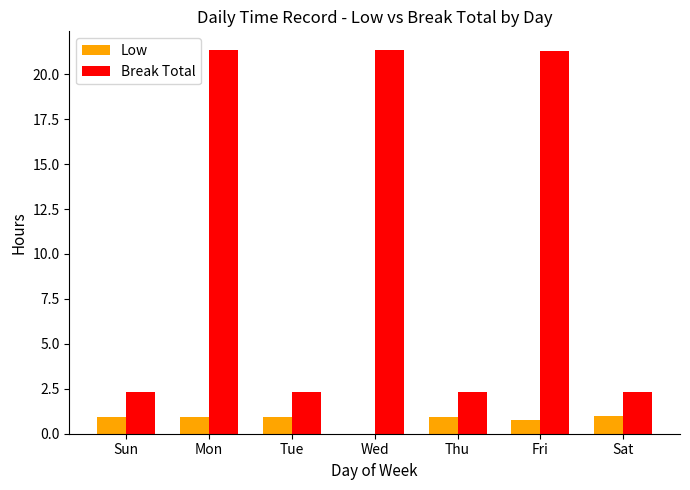

What is the highest value of the Low series?

1.0